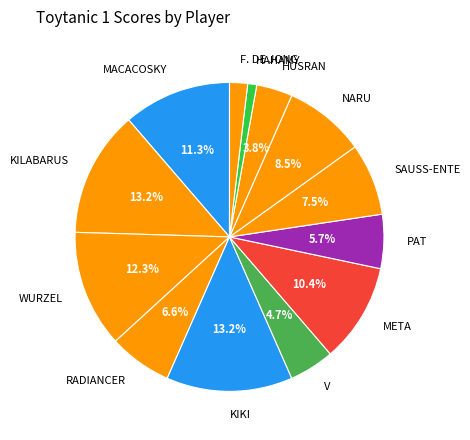

The META slice represents 10% of the pie. True or false?

True